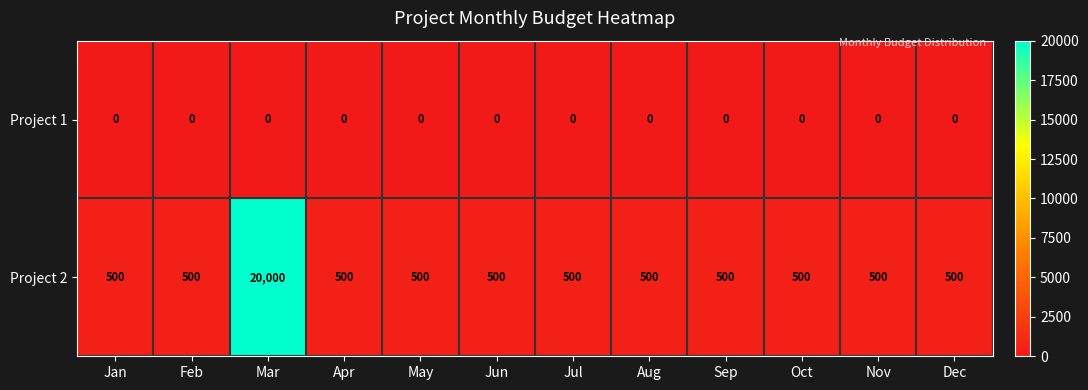

What is the lowest value of the Project 2 series?

500